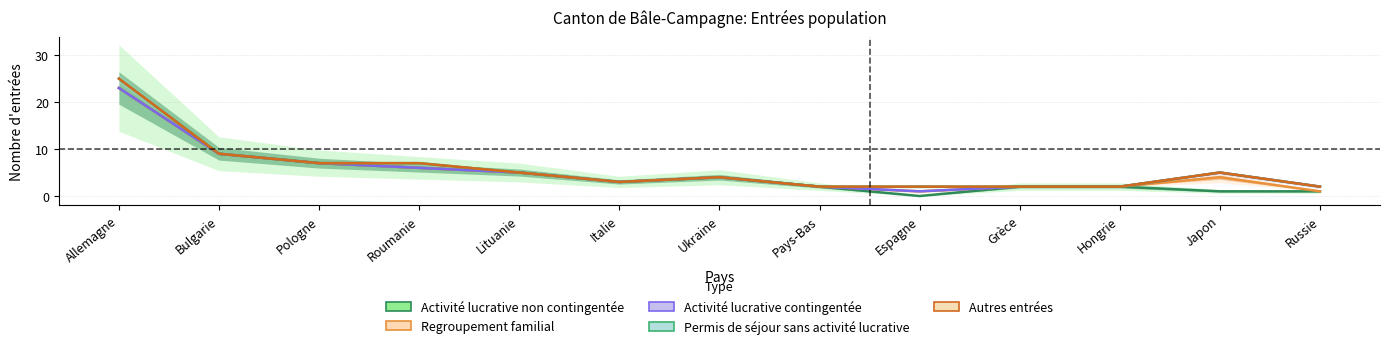

Where is Activité lucrative contingentée nearest to the value 12?

Bulgarie